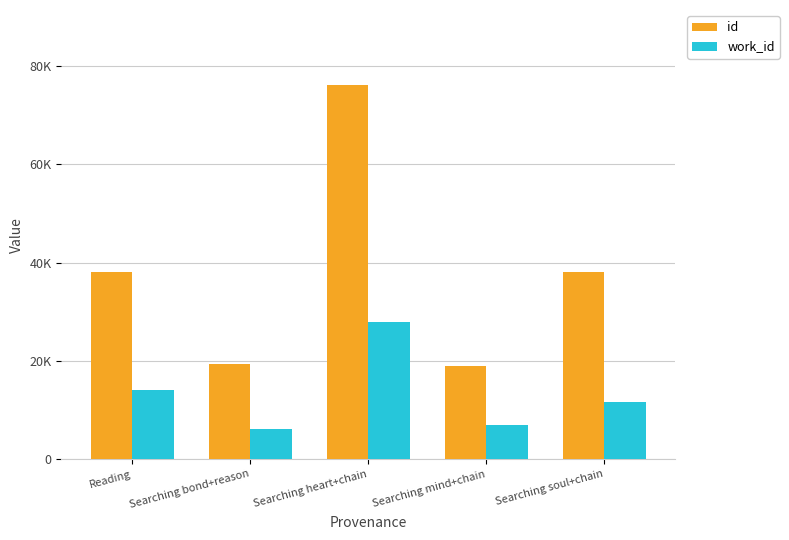

Are the bars horizontal?

No